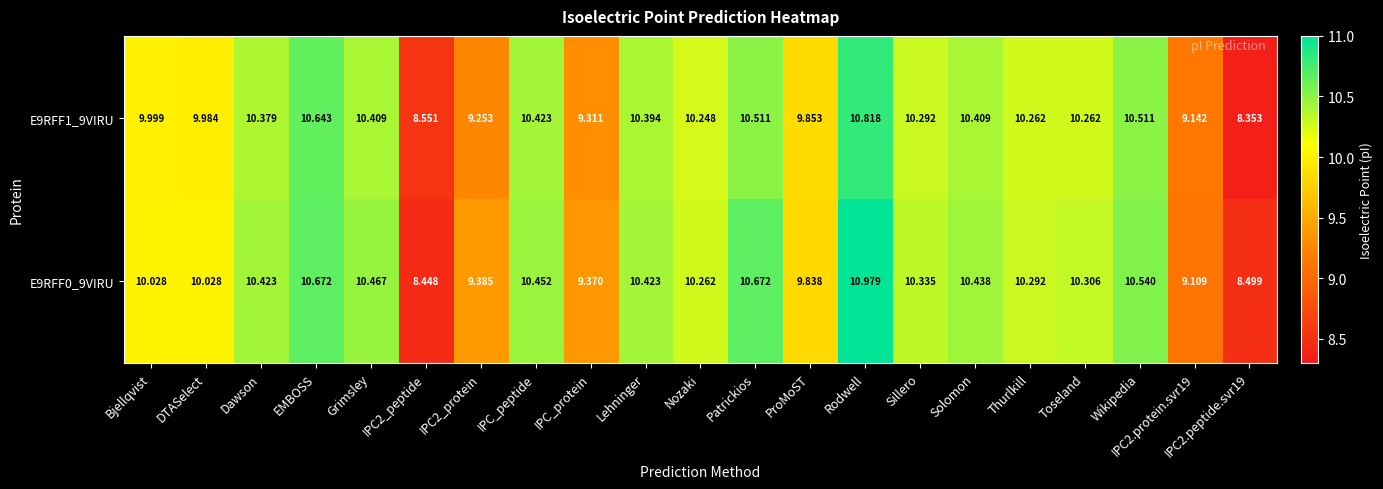

At which category is the sum across all series the highest?

Rodwell